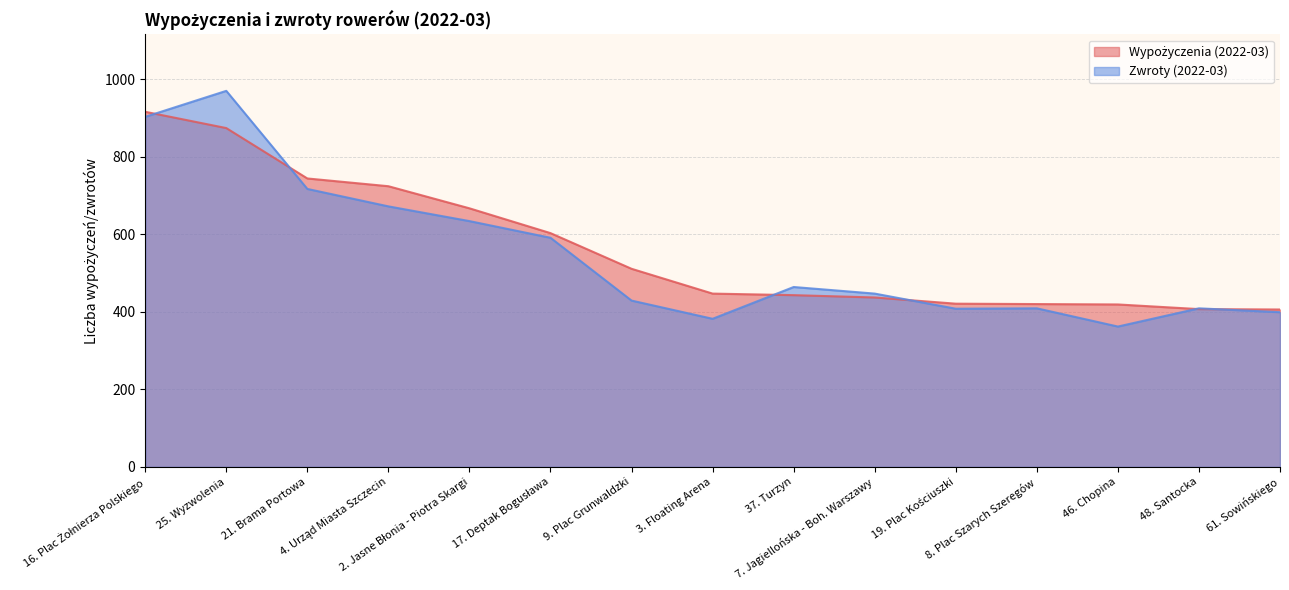

Count the number of categories in the chart.

15